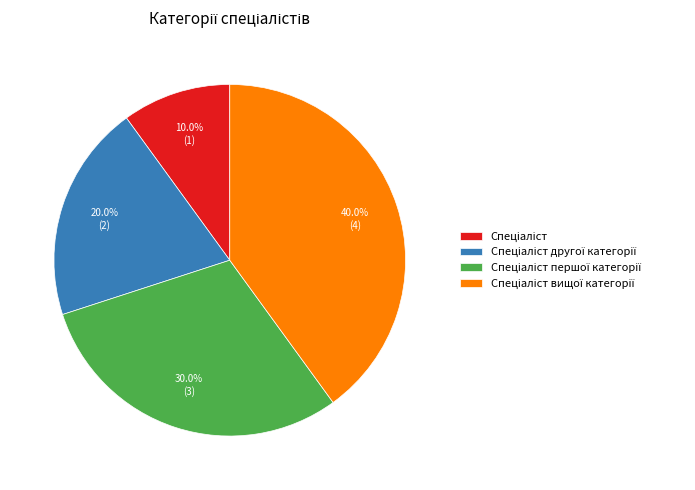

Is there a majority slice in this chart?

No